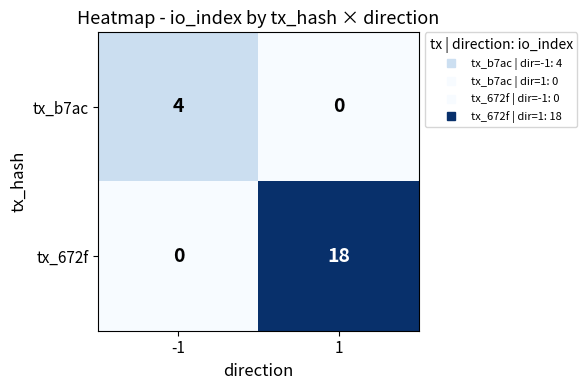

At which category is the sum across all series the highest?

1